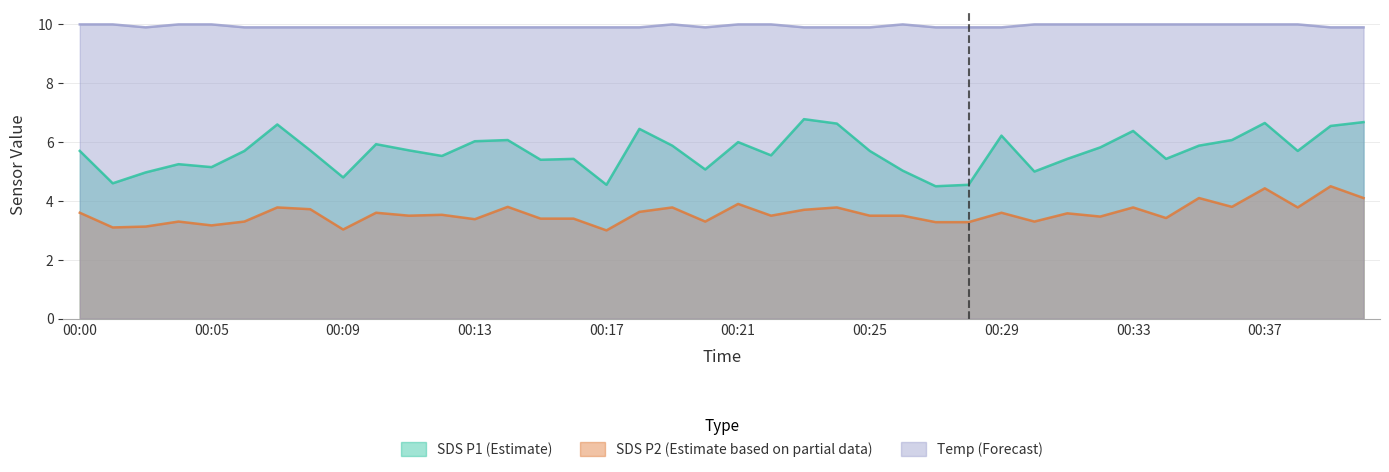

How many values in the SDS_P2 series exceed 3?

39